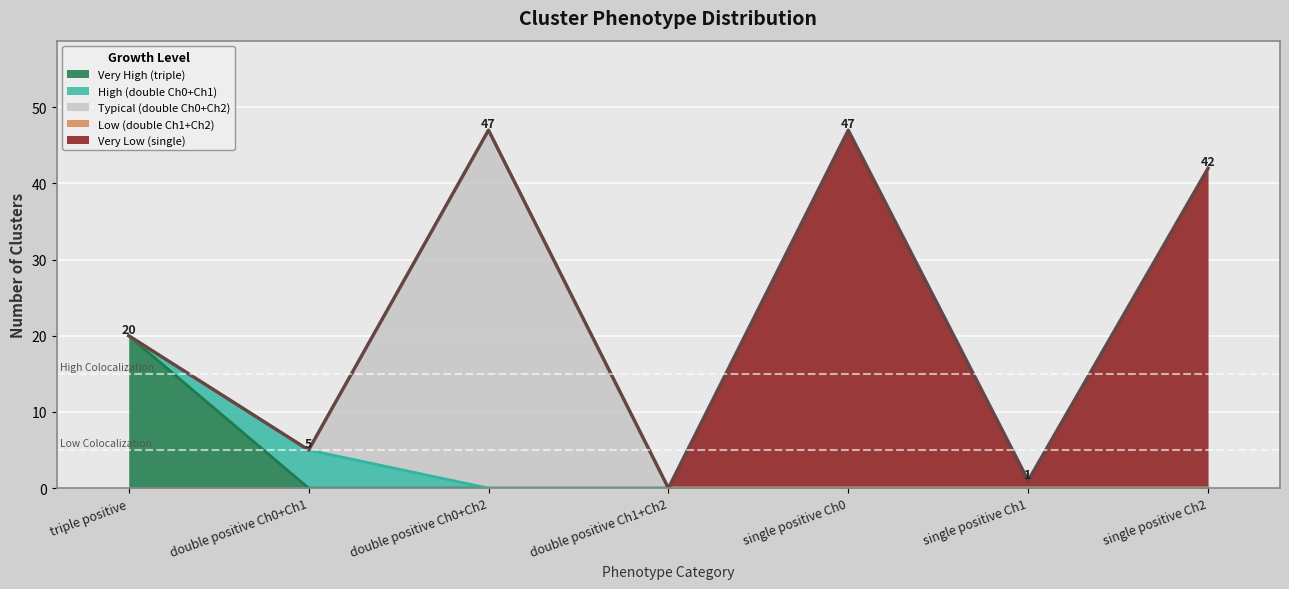

The value of Very Low (single) at double positive Ch0+Ch1 is -15. True or false?

False